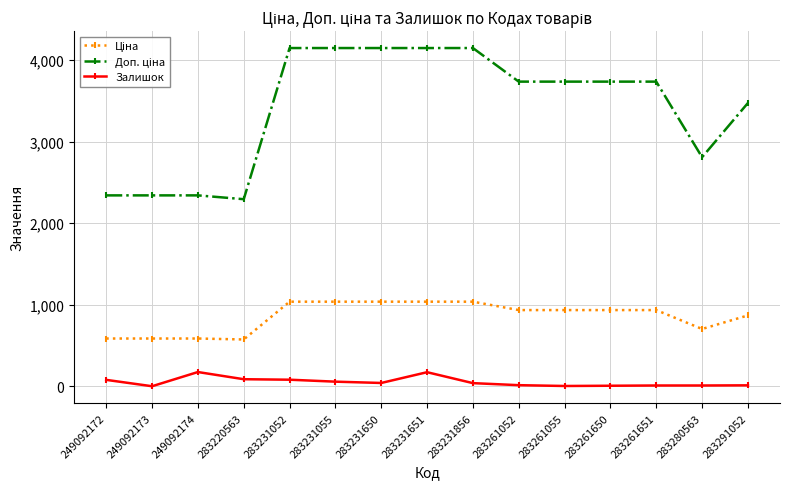

What is the difference between the maximum and second lowest values in the Залишок series?

171.0